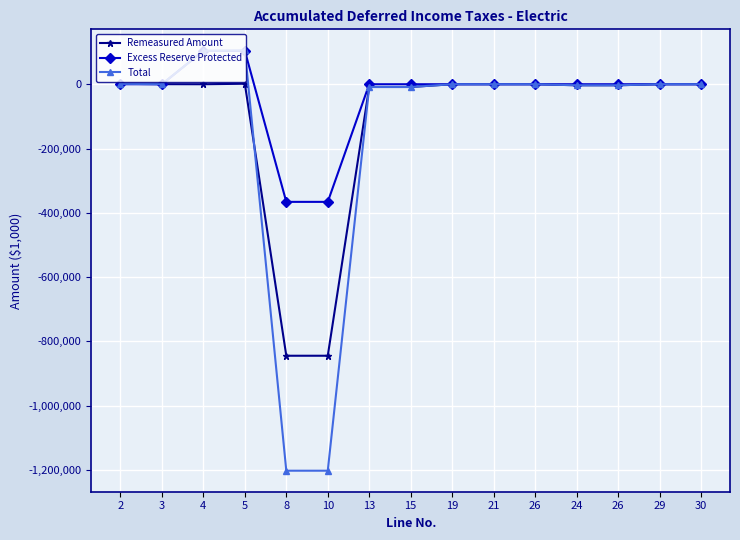

What are all the series names shown in the legend?

Remeasured Amount, Excess Reserve Protected, Total